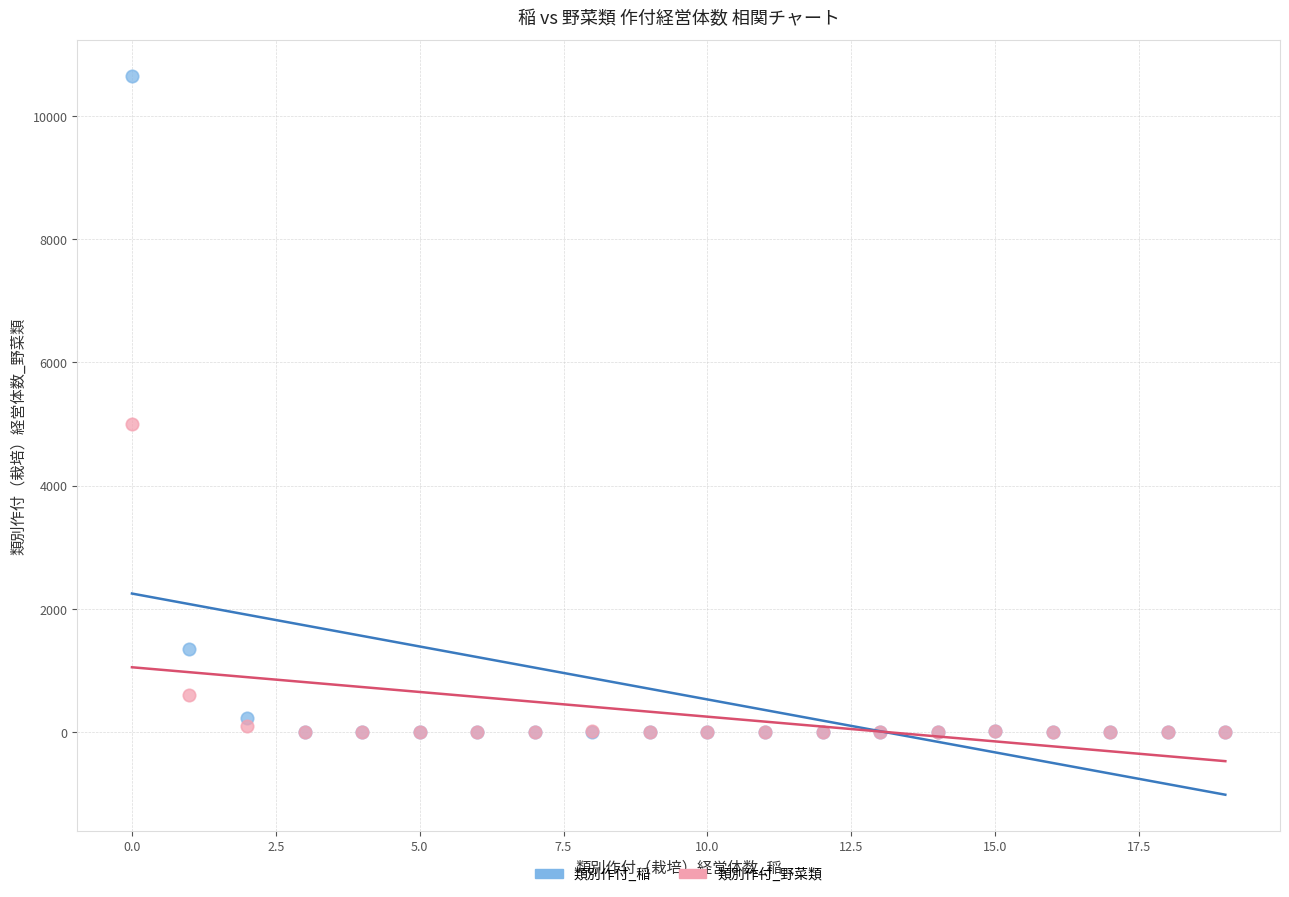

What are all the series names shown in the legend?

類別作付_稲, 類別作付_野菜類